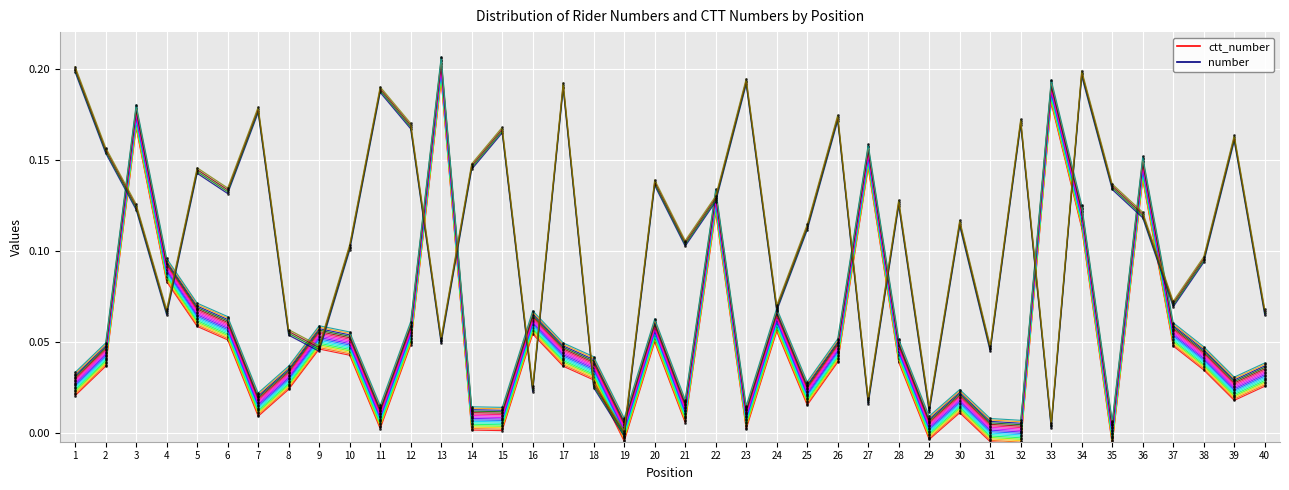

How many lines are shown in the chart?

2